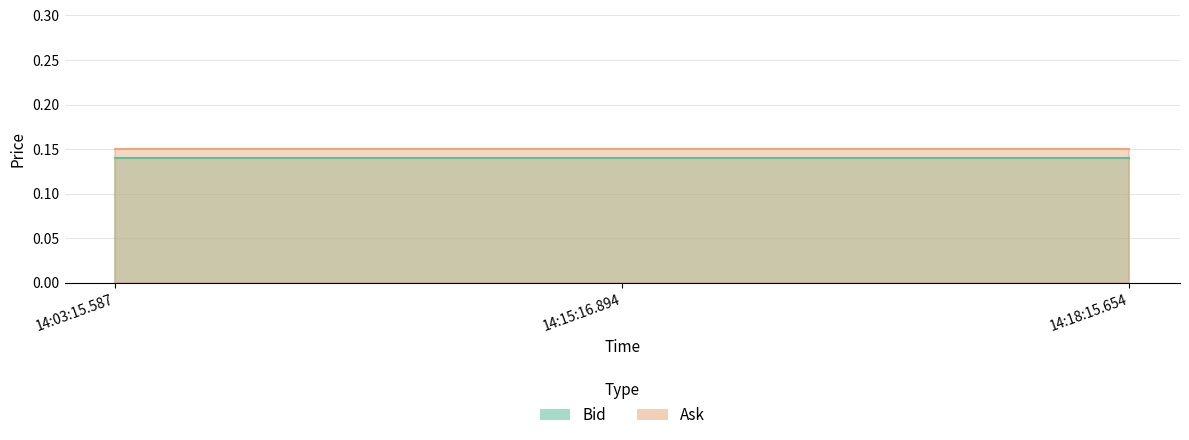

What is the total value across all series at 14:18:15.654?

0.3